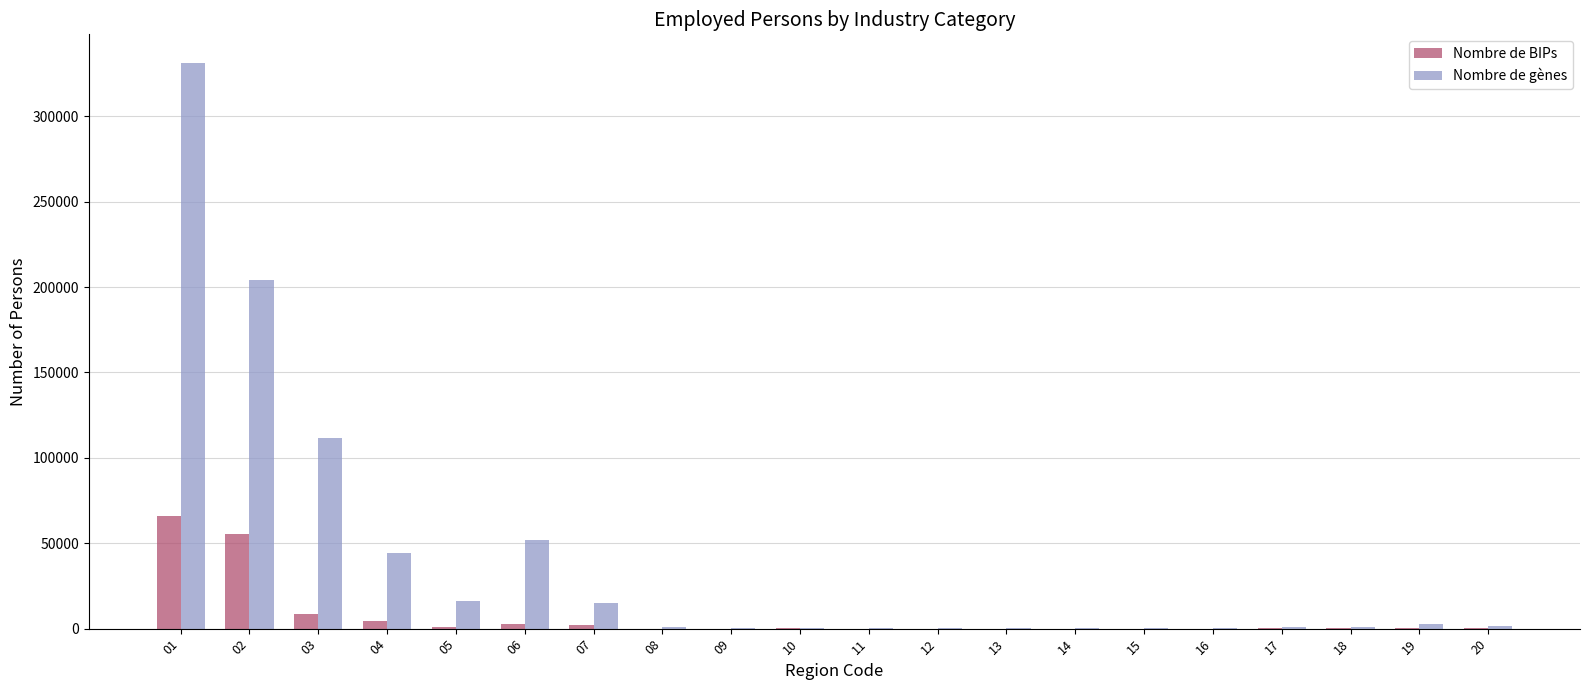

The value of Nombre de gènes at 06 is 78586. True or false?

False